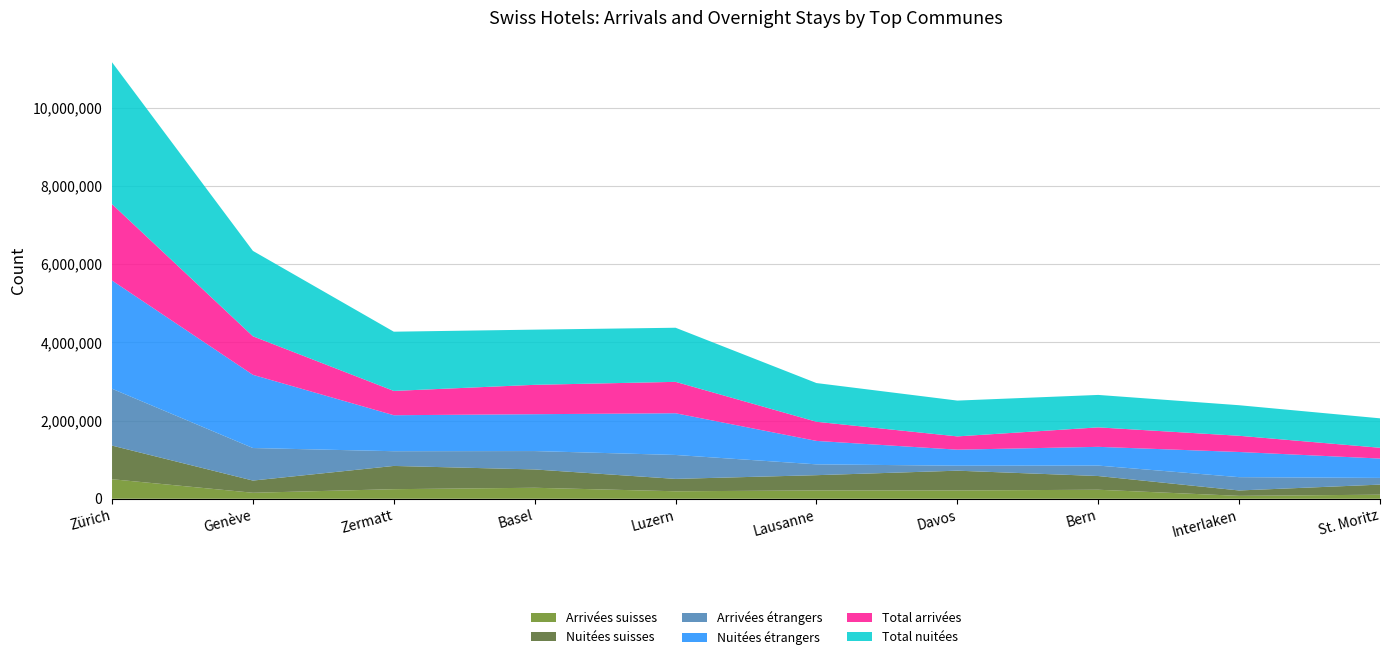

Reading left to right, transcribe all the data shown in this chart.

Arrivées suisses: 499618	153463	244971	281137	191274	212531	212072	230656	74279	104286
Nuitées suisses: 859333	311595	594038	468191	316626	390278	505574	350282	137723	257450
Arrivées étrangers: 1452912	831917	376176	469913	611415	276904	127421	267124	340115	171324
Nuitées étrangers: 2766753	1870816	919919	942164	1066354	599075	409606	479024	643284	494959
Total arrivées: 1952530	985380	621147	751050	802689	489435	339493	497780	414394	275610
Total nuitées: 3626086	2182411	1513957	1410355	1382980	989353	915180	829306	781007	752409